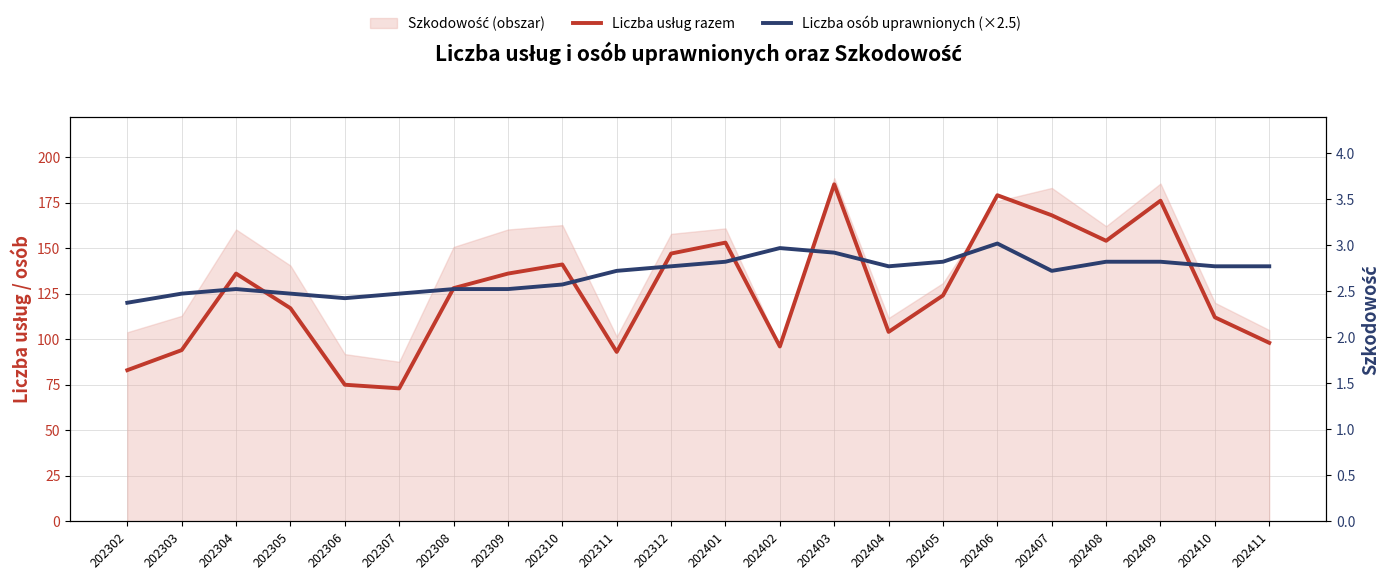

Rank the series at 202410 from lowest to highest value.

Liczba usług razem, Liczba osób uprawnionych (×2.5)